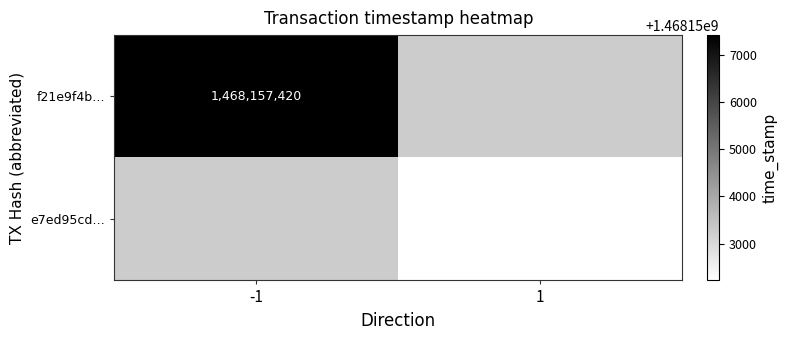

The f21e9f4b… series shows 1468157420 at -1. True or false?

True